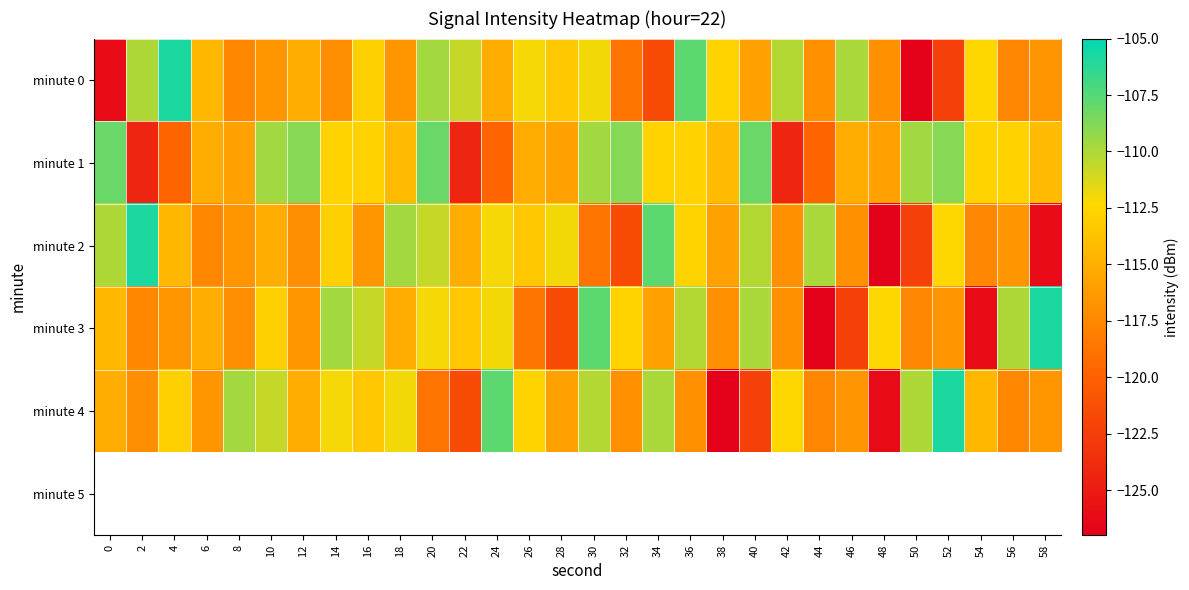

Which label corresponds to the smallest value in the chart?

50